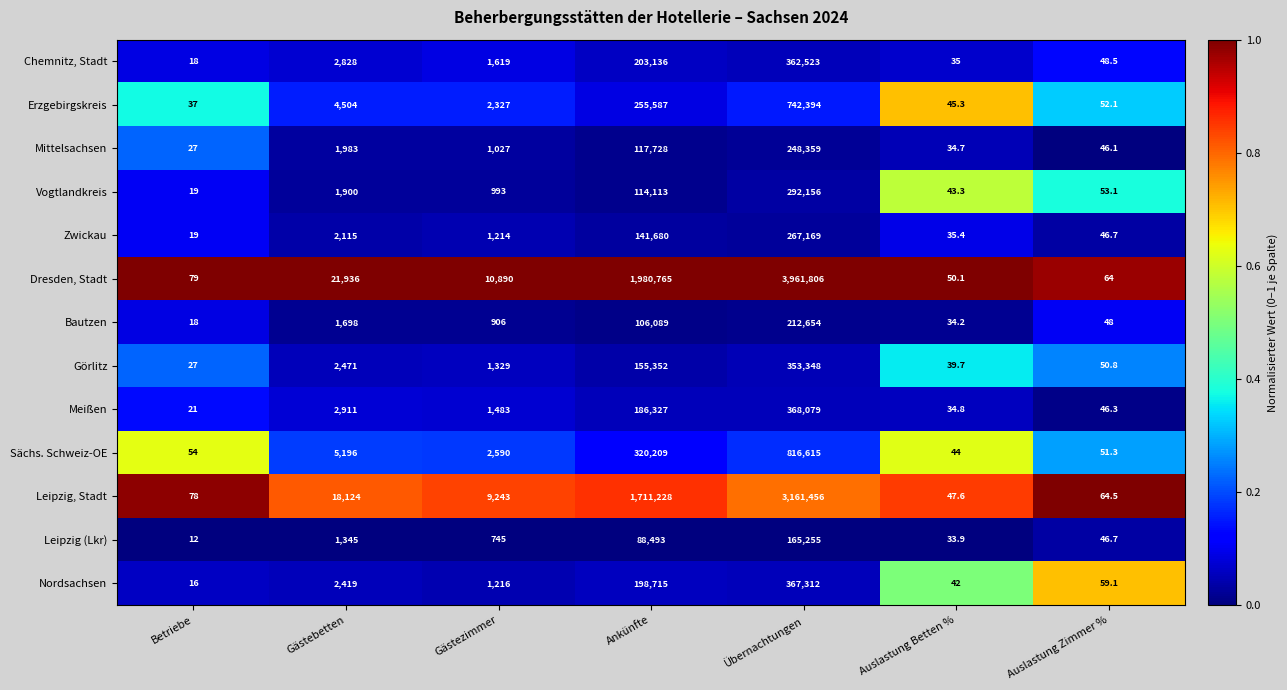

List the series in order of their peak value, lowest first.

Leipzig (Lkr), Bautzen, Mittelsachsen, Zwickau, Vogtlandkreis, Görlitz, Chemnitz, Stadt, Nordsachsen, Meißen, Erzgebirgskreis, Sächs. Schweiz-OE, Leipzig, Stadt, Dresden, Stadt